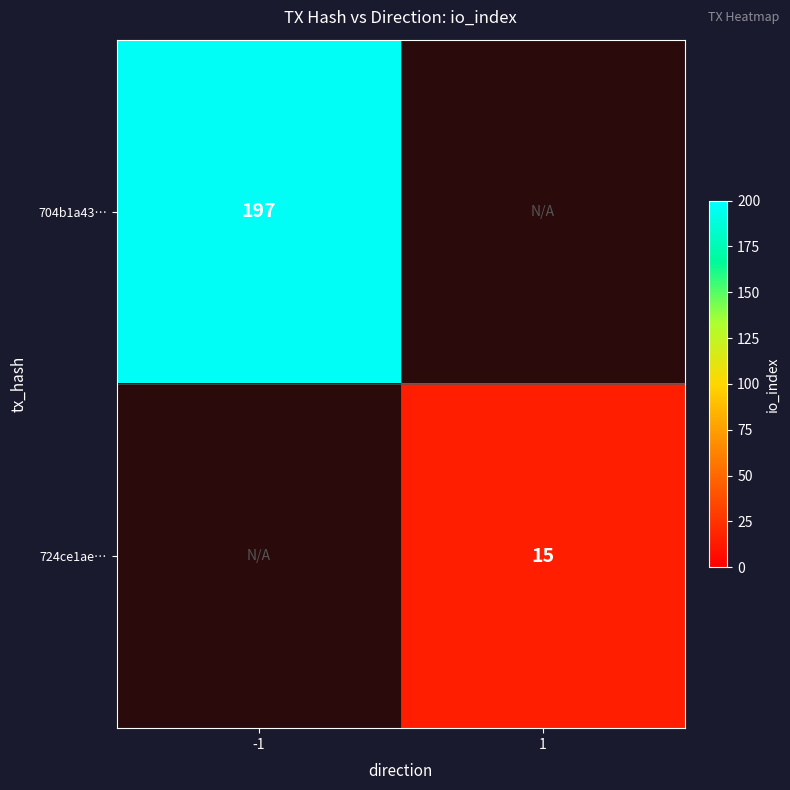

Is the value of 704b1a43… at -1 greater than the value of 724ce1ae… at 1?

Yes